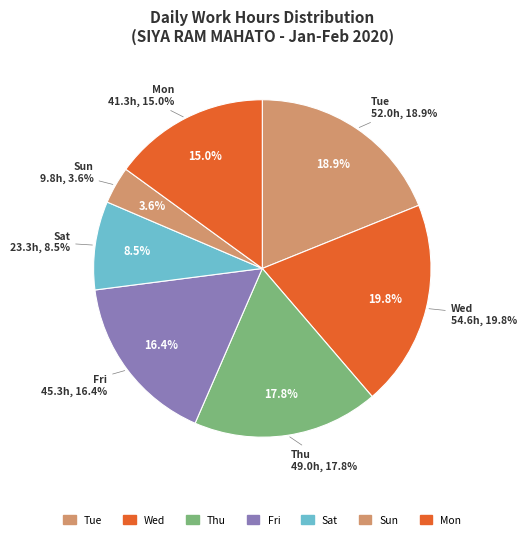

Does any single category account for the majority?

No